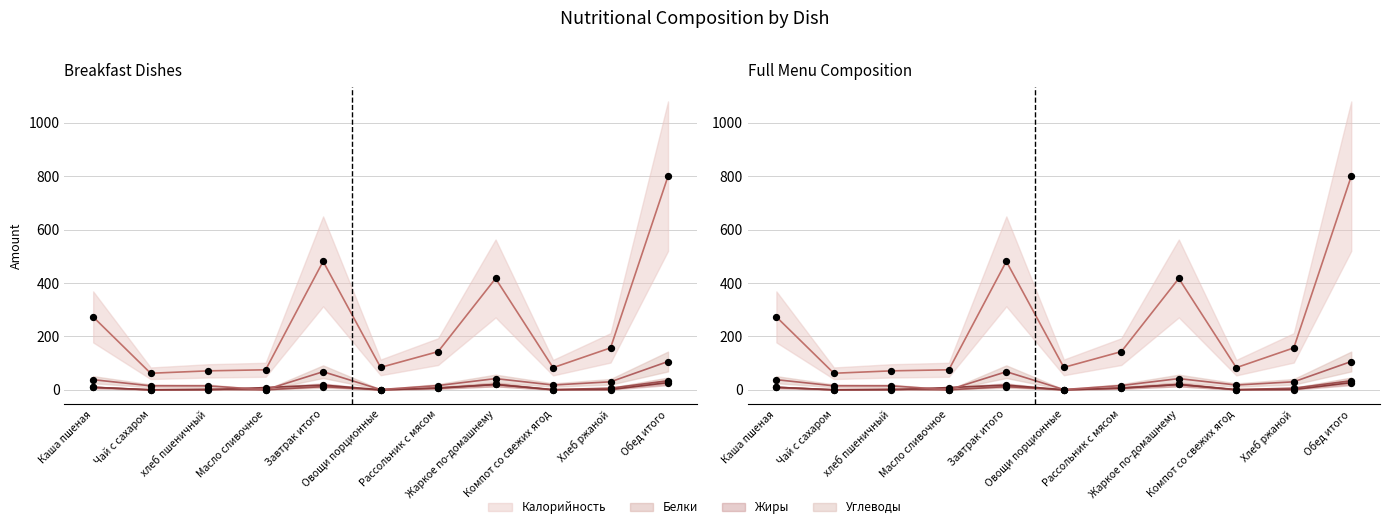

Which series has the largest total across all categories?

Калорийность